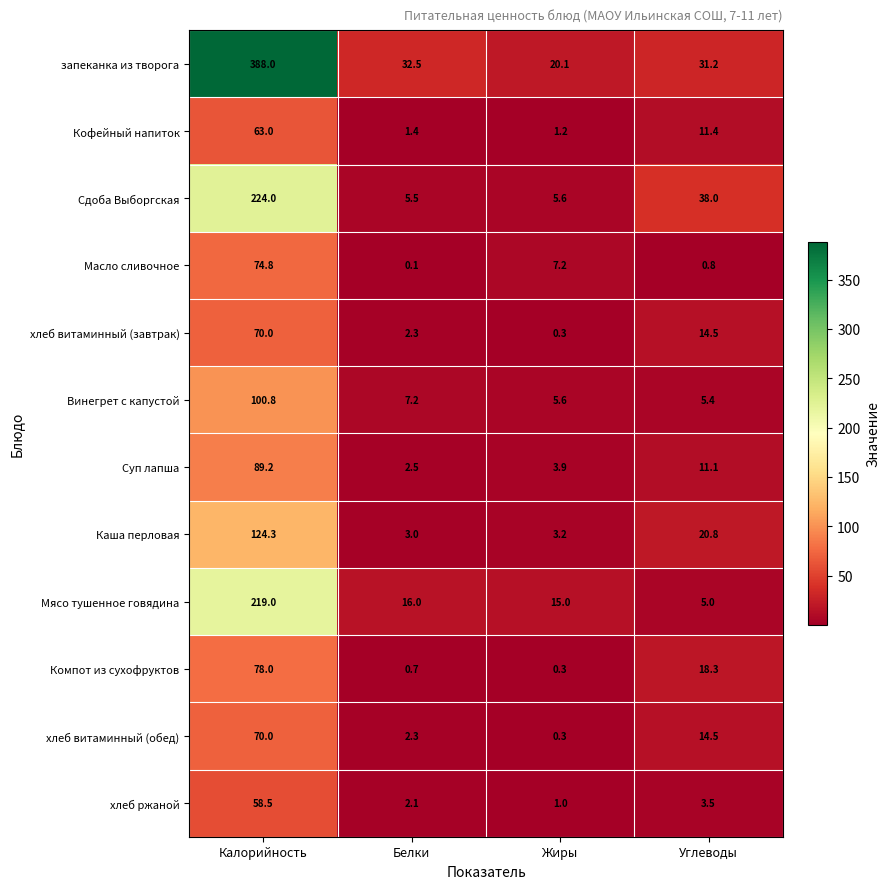

The Компот из сухофруктов series shows 0.7 at Белки. True or false?

True